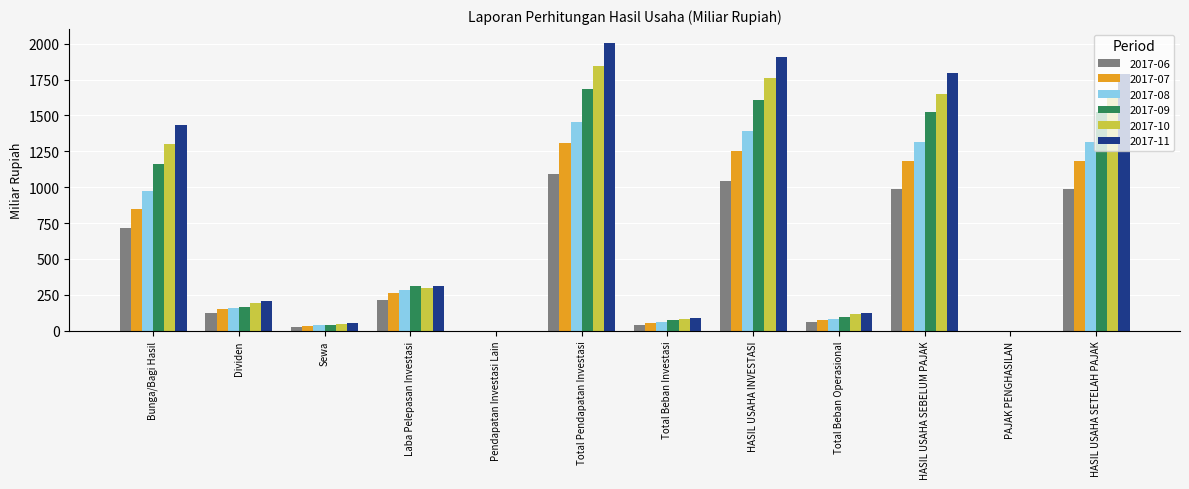

At which category does the chart reach its peak across all series?

Total Pendapatan Investasi